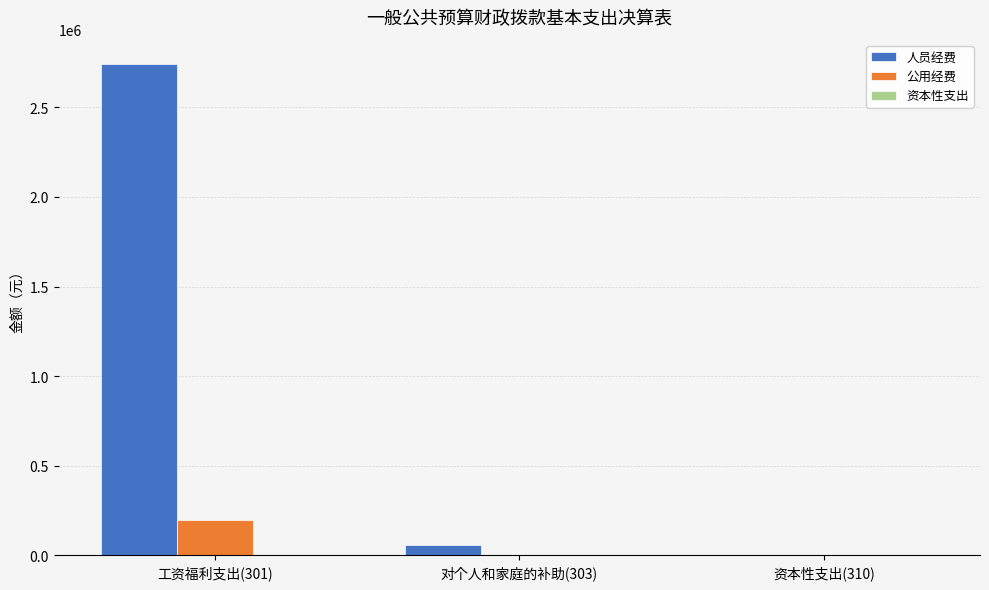

Which series changed the most between 工资福利支出(301) and 资本性支出(310)?

人员经费